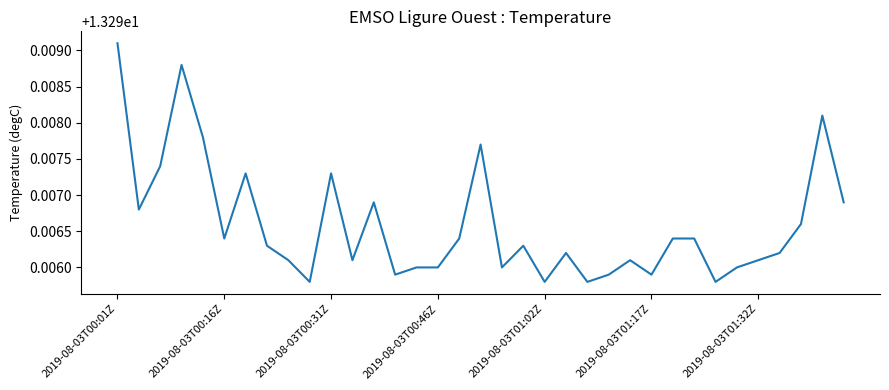

Which has a higher value, 2019-08-03T00:16Z or 2019-08-03T00:46Z?

2019-08-03T00:16Z